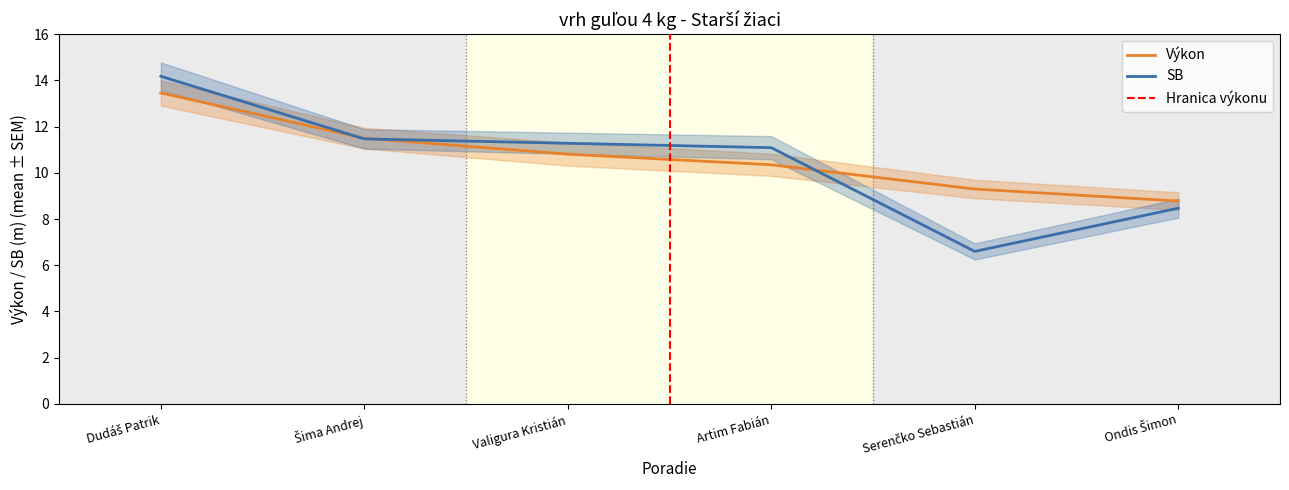

List the labels in order of value, smallest first.

Ondis Šimon, Serenčko Sebastián, Artim Fabián, Valigura Kristián, Šima Andrej, Dudáš Patrik